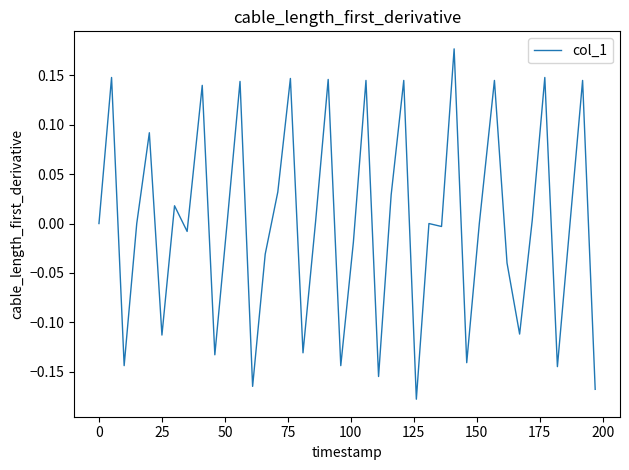

What is the minimum value shown in the chart?

-0.2